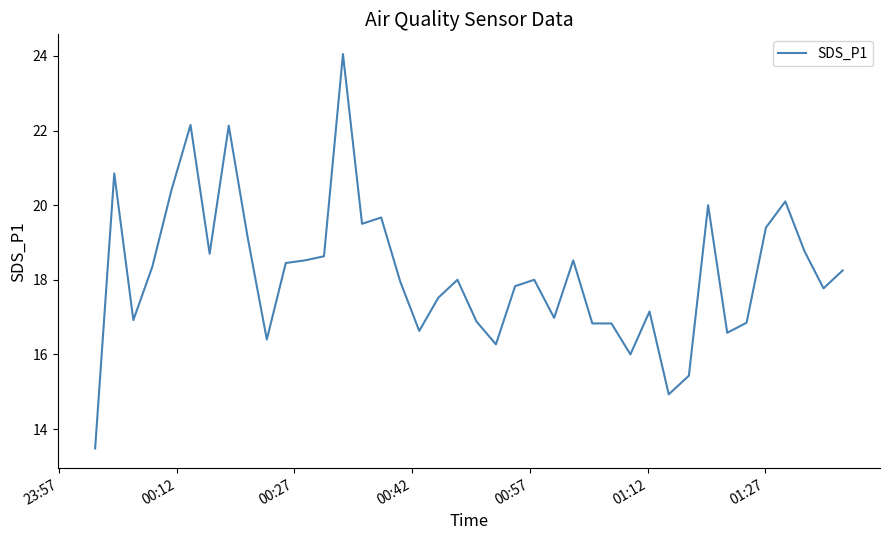

What is the smallest value displayed?

13.5